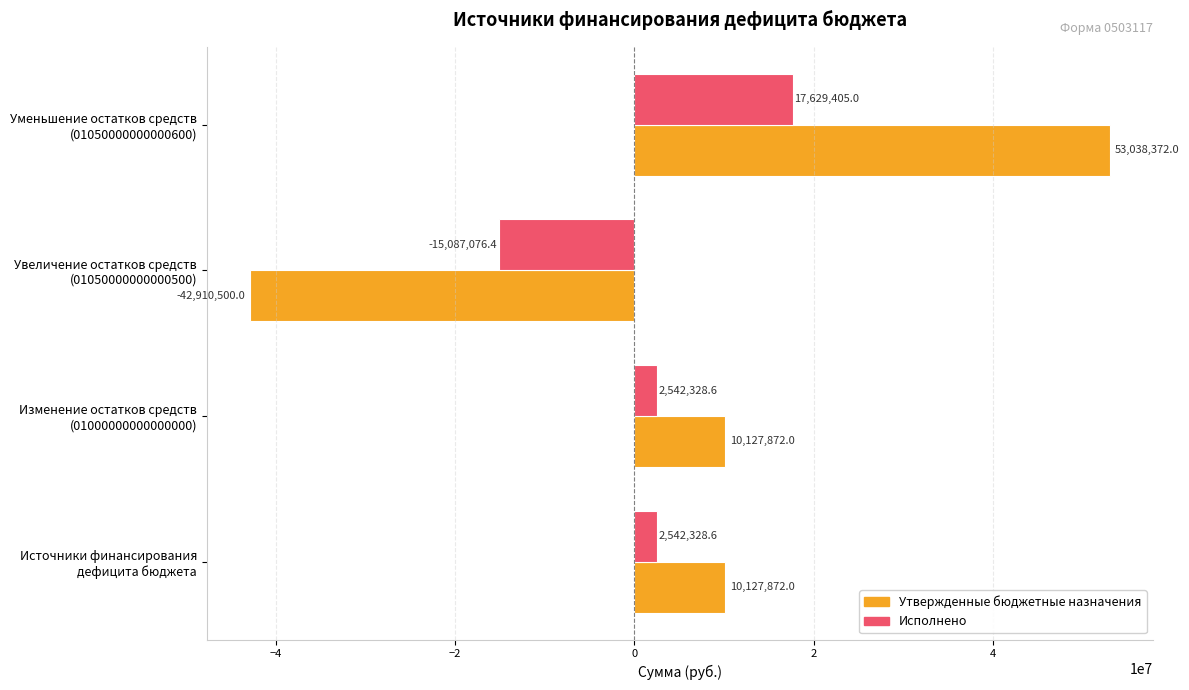

How many Утвержденные бюджетные назначения values are between 10127872 and 53038372?

3